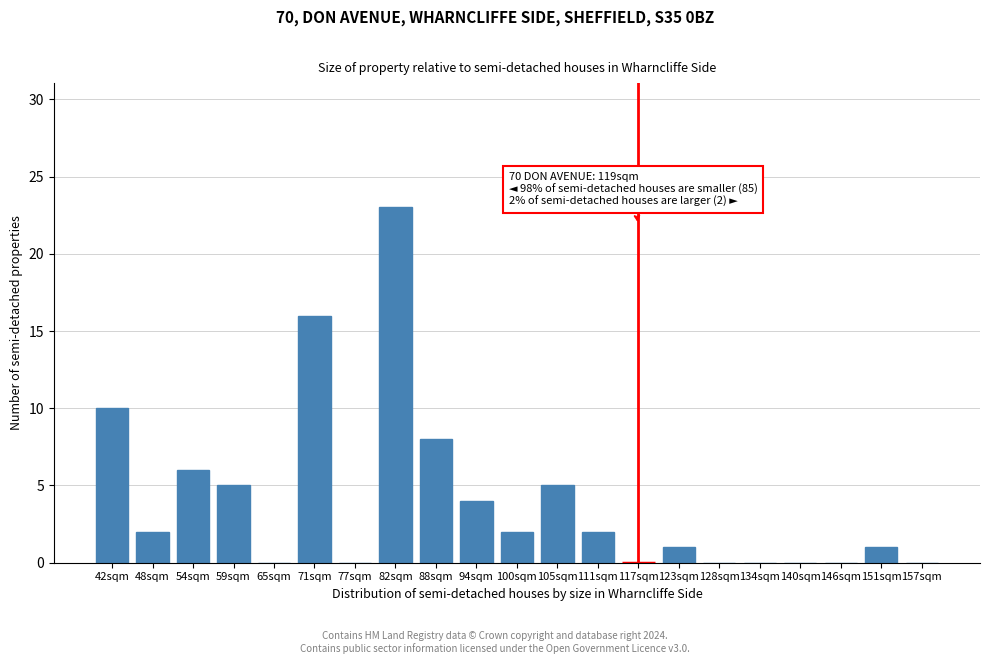

Reading left to right, what are all the values shown in this chart?

42sqm=10	48sqm=2	54sqm=6	59sqm=5	65sqm=0	71sqm=16	77sqm=0	82sqm=23	88sqm=8	94sqm=4	100sqm=2	105sqm=5	111sqm=2	117sqm=0	123sqm=1	128sqm=0	134sqm=0	140sqm=0	146sqm=0	151sqm=1	157sqm=0